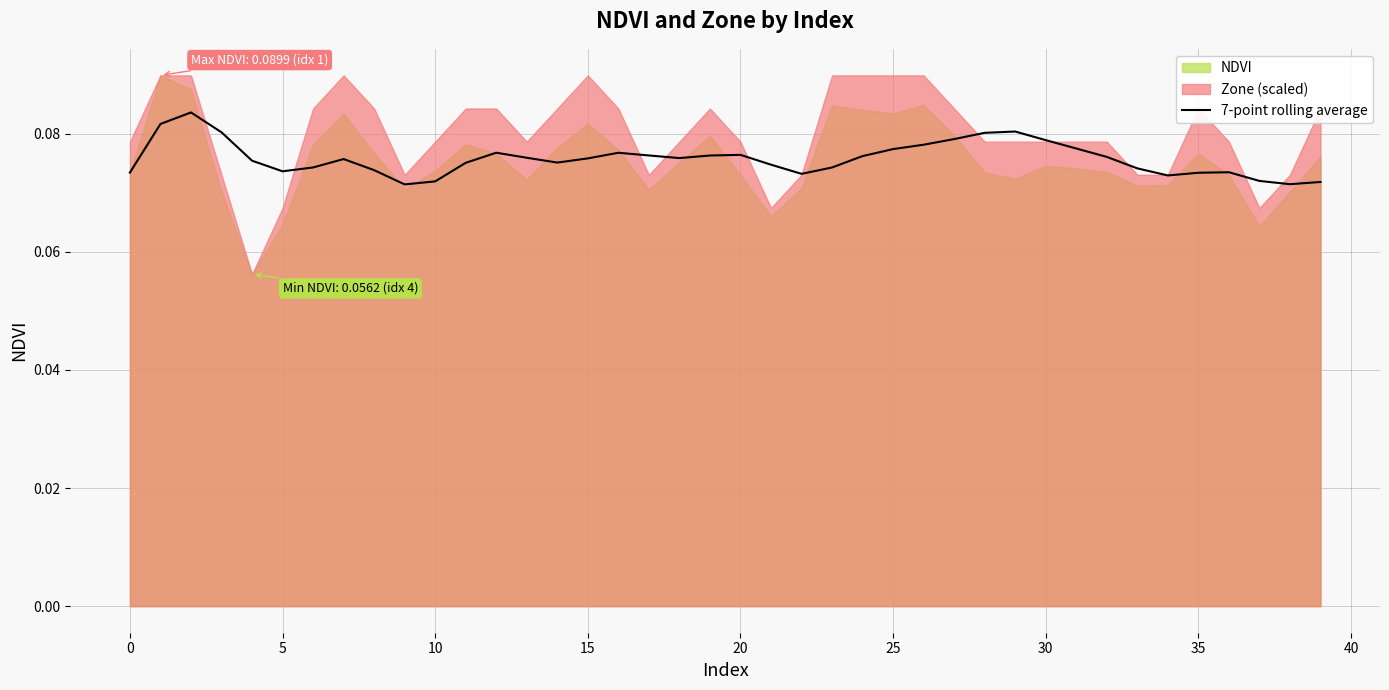

What is the value of the 34th point from the left?

0.1